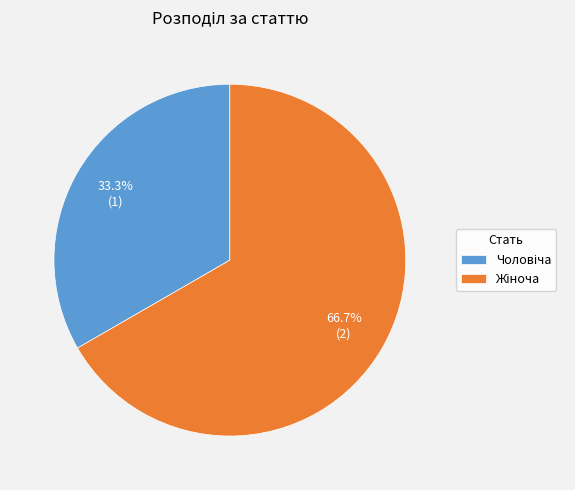

Does any single category account for the majority?

Yes